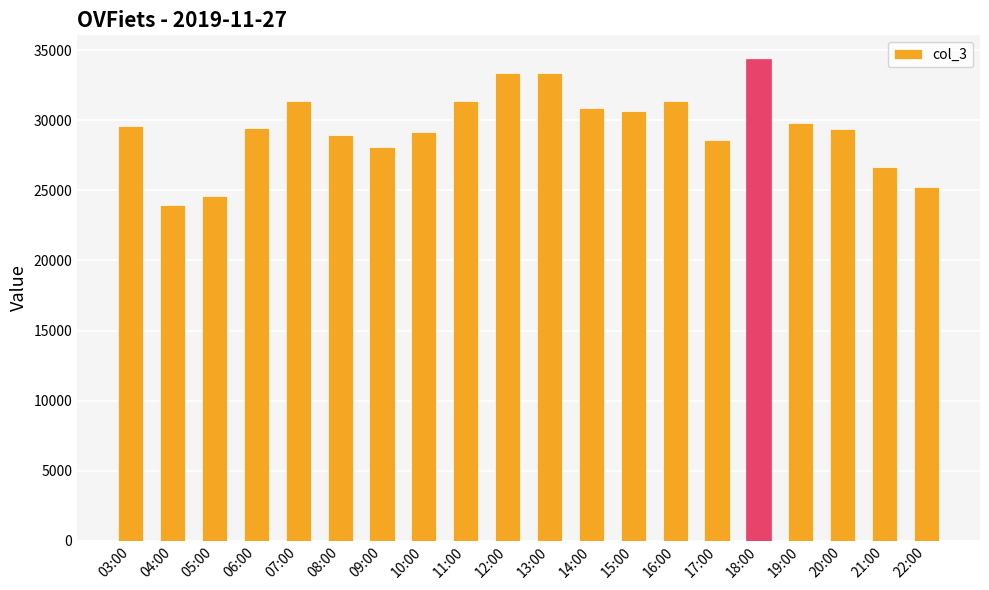

What is the maximum value shown in the chart?

34360